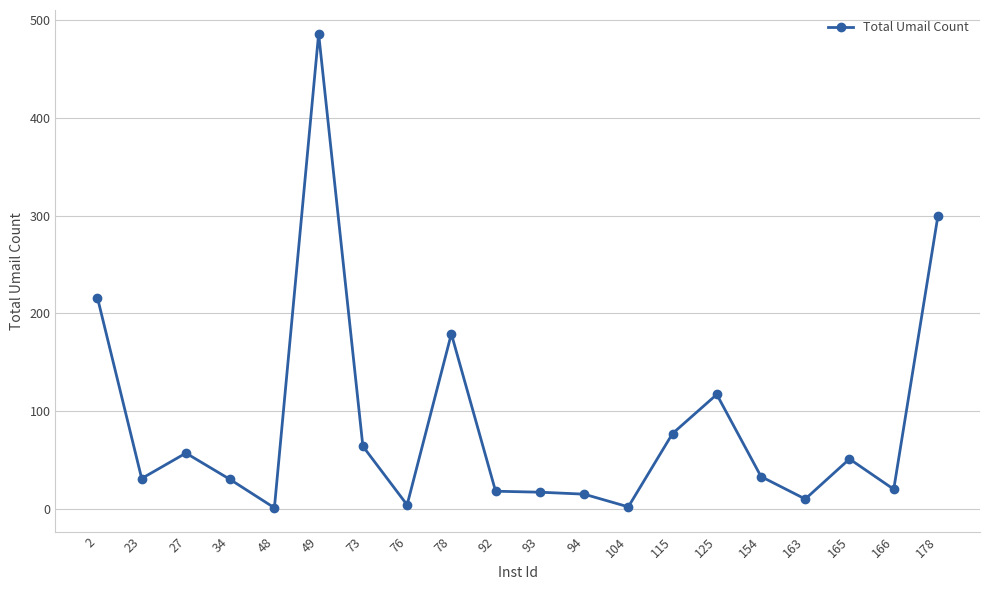

What is the ratio of the value at 34 to the value at 27?

0.5